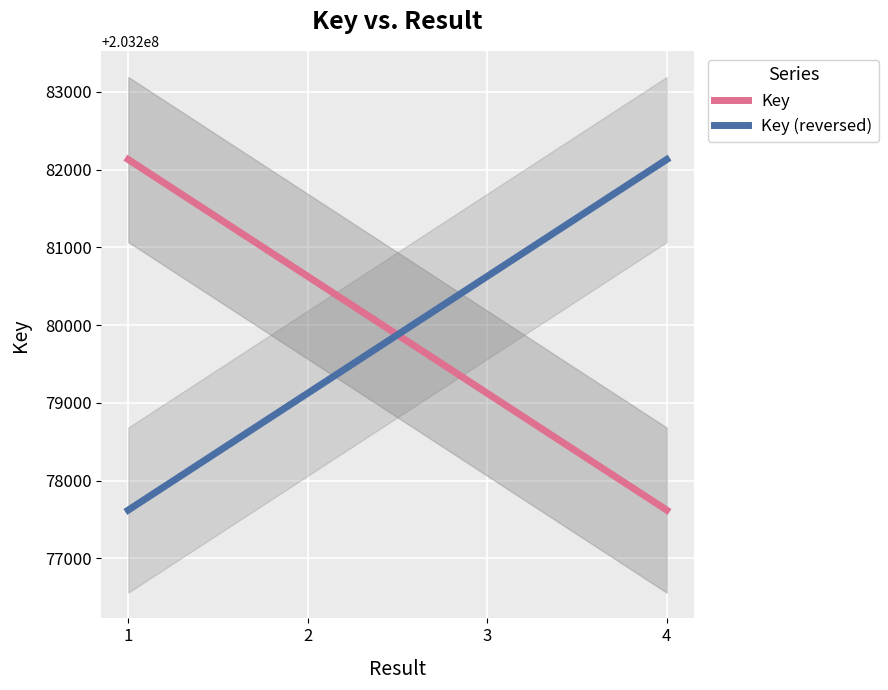

At which label does the data first exceed 203280344?

1